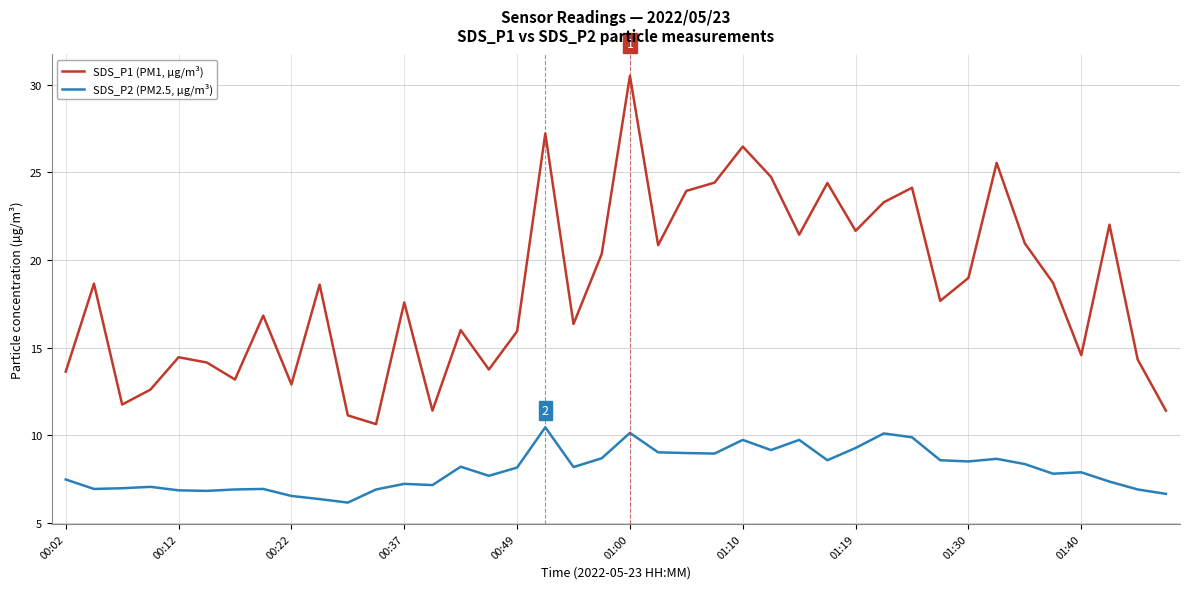

What is the minimum value shown in the chart?

6.2